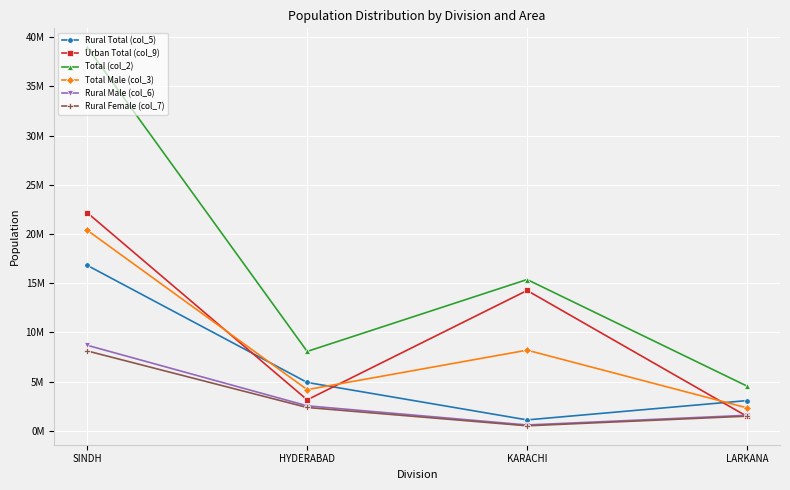

At which category is the sum across all series the highest?

SINDH